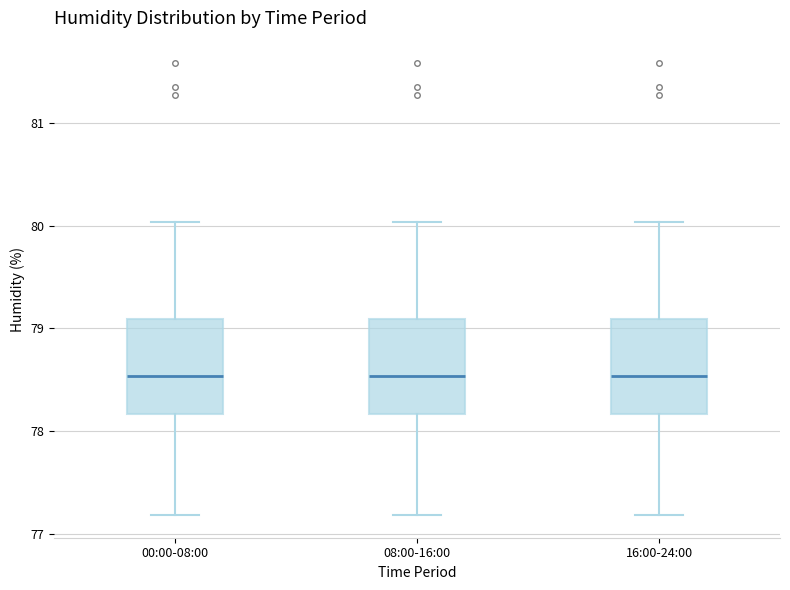

Reading left to right, transcribe this box plot: for each box, give where its median line is, the range the box spans, and where its two whiskers end, as read against the y-axis. The values are not printed on the chart, so give them approximately, as read against the axis.

00:00-08:00: median 78.5, box 78.2 to 79.1, whiskers 77.2 to 80.0
08:00-16:00: median 78.5, box 78.2 to 79.1, whiskers 77.2 to 80.0
16:00-24:00: median 78.5, box 78.2 to 79.1, whiskers 77.2 to 80.0